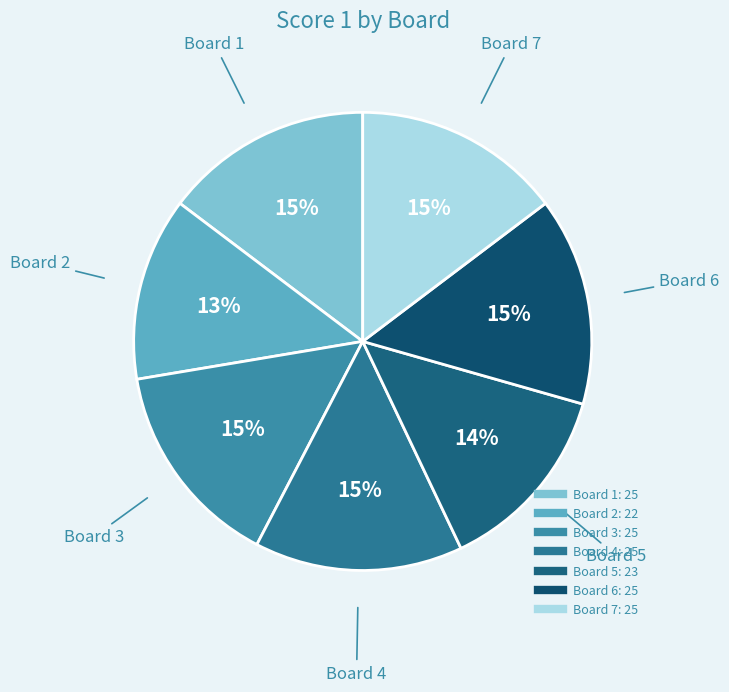

Is there a majority slice in this chart?

No